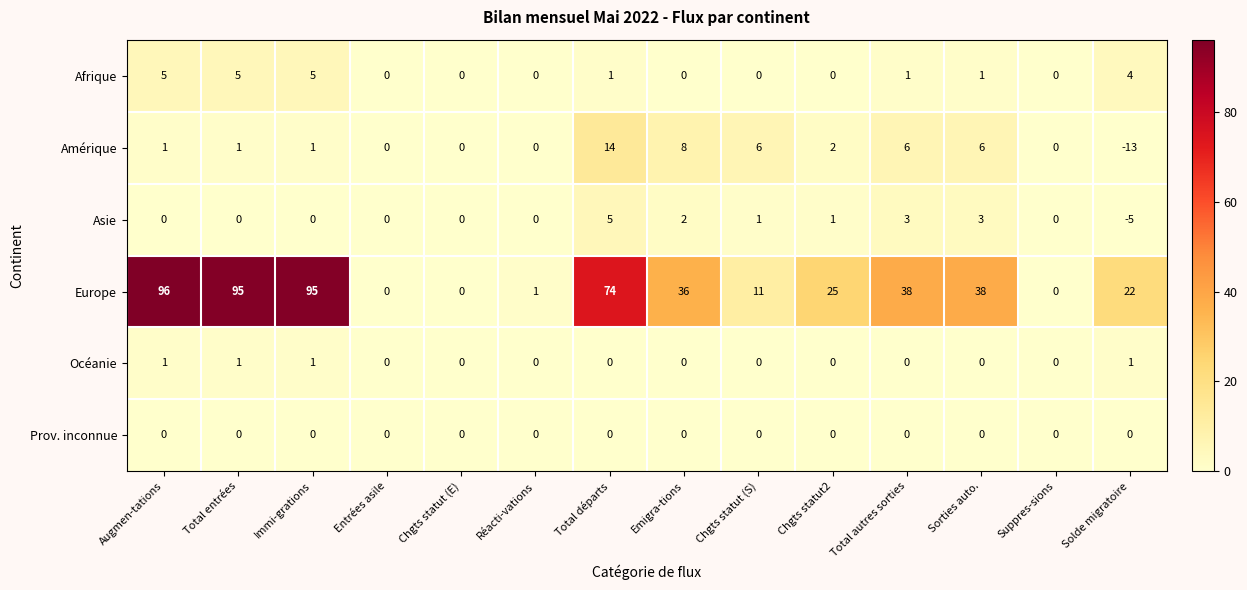

At which category is the sum across all series the highest?

Augmen-tations